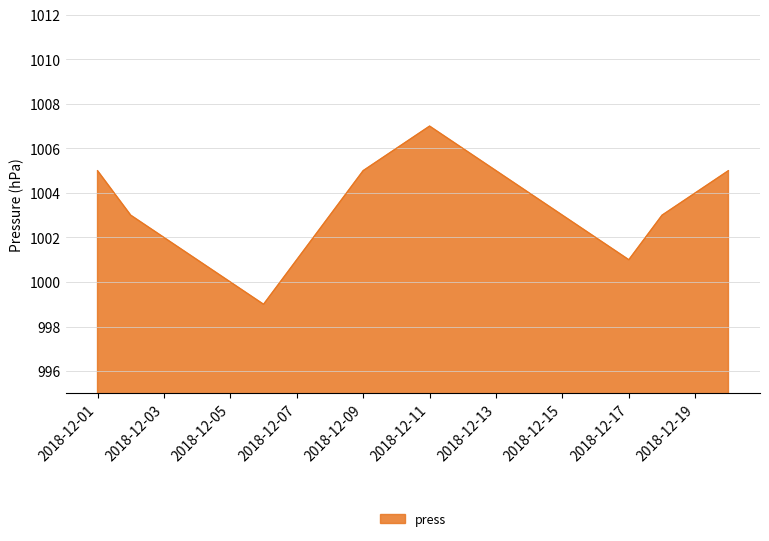

What is the minimum value shown in the chart?

999